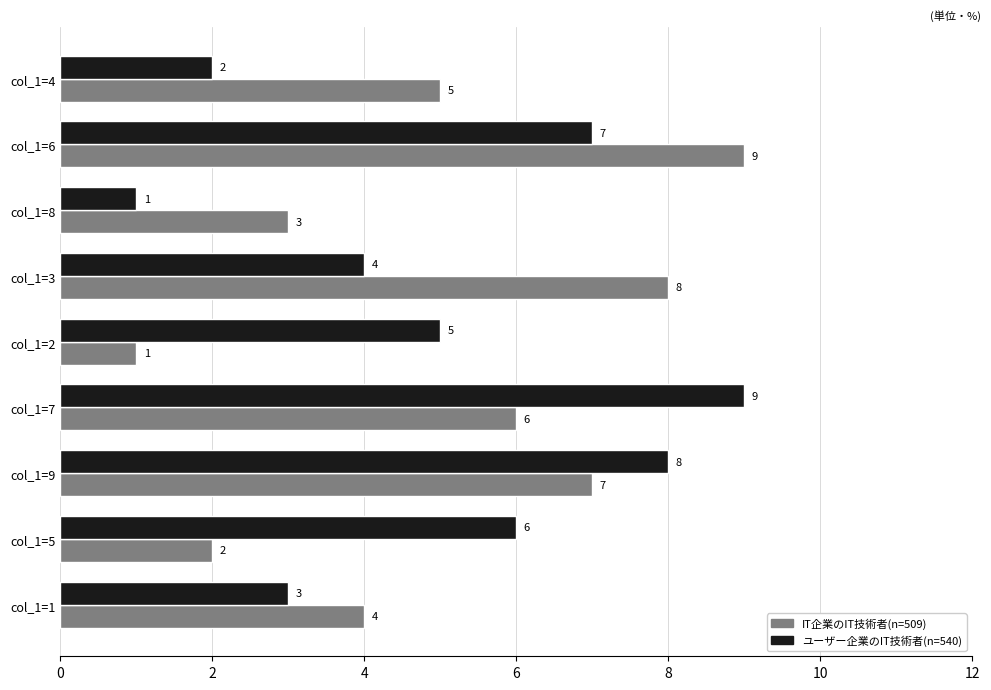

At which category is the sum across all series the highest?

col_1=6